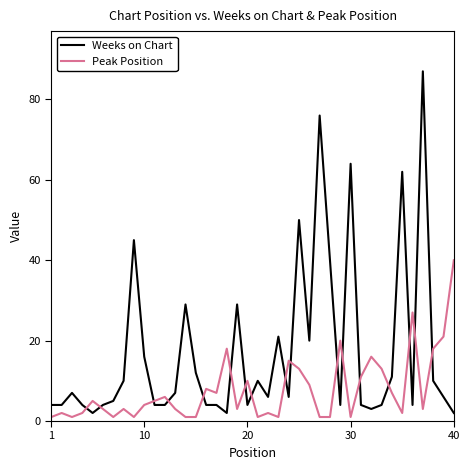

How many times do Weeks on Chart and Peak Position cross each other?

17